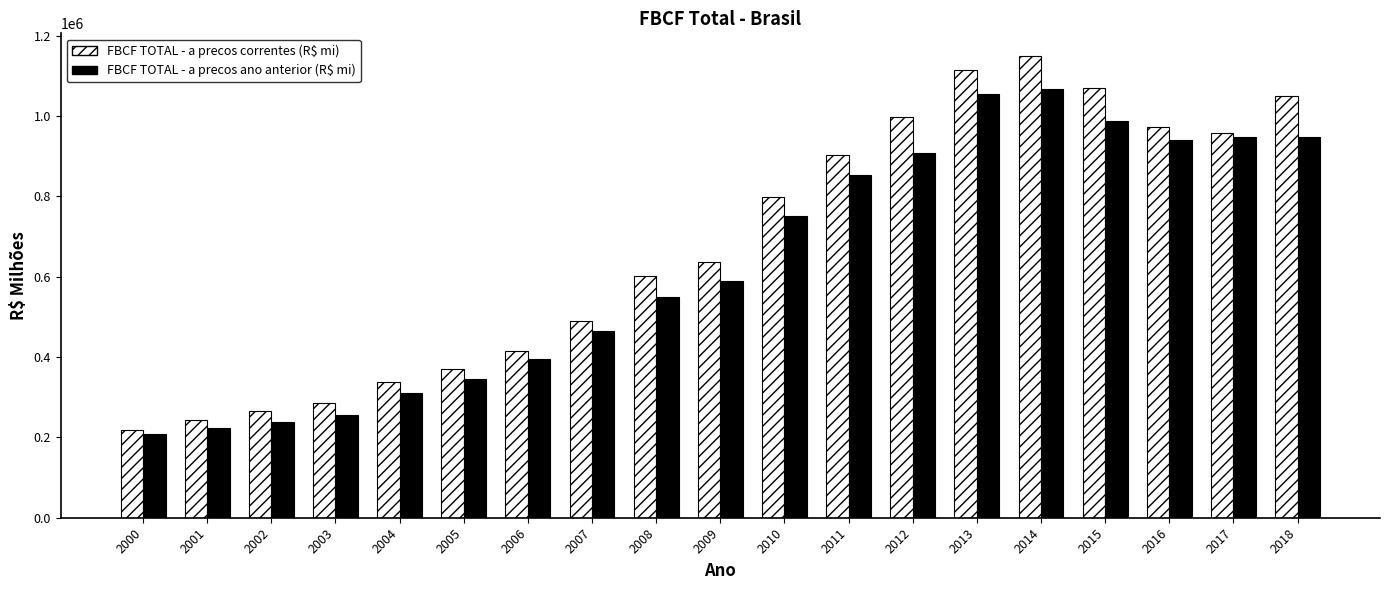

How many groups of bars are there?

19